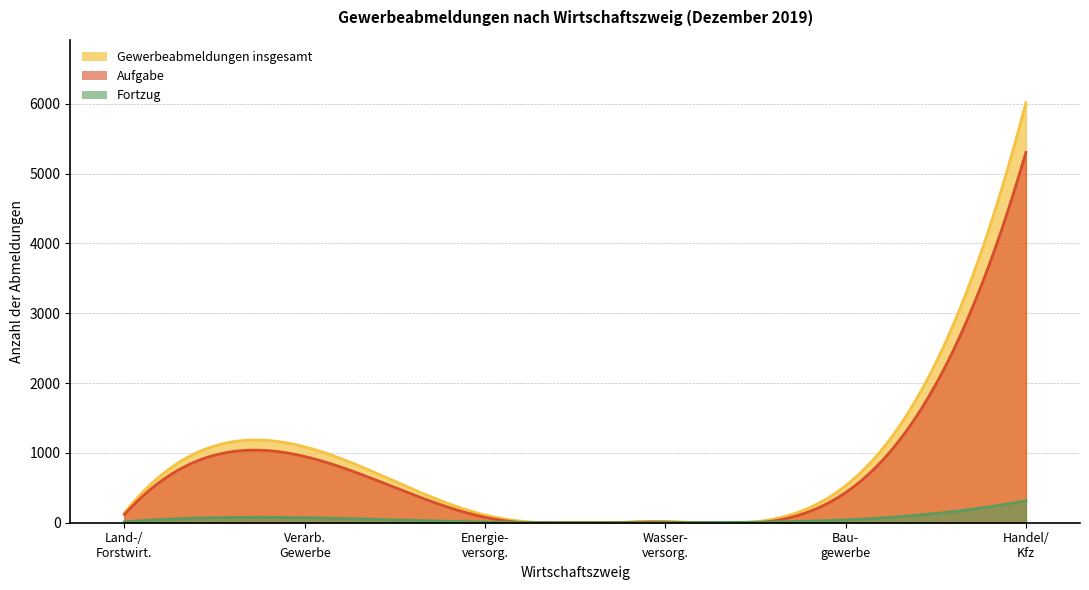

How many lines are shown in the chart?

3